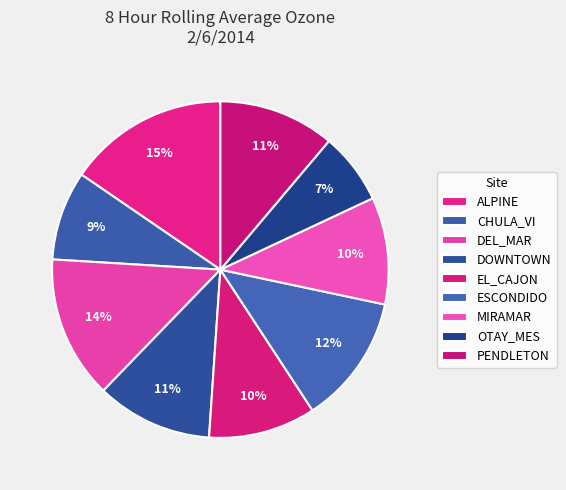

How many segments does this pie chart have?

9